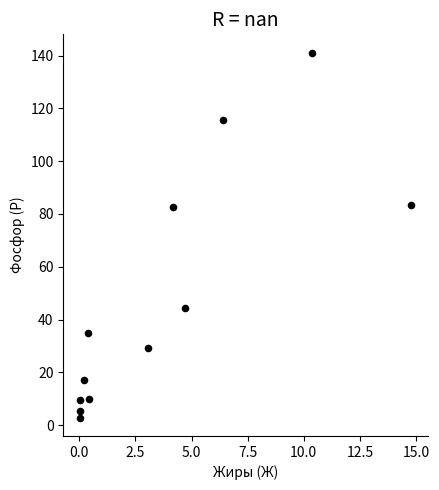

What is the average X value?

3.7